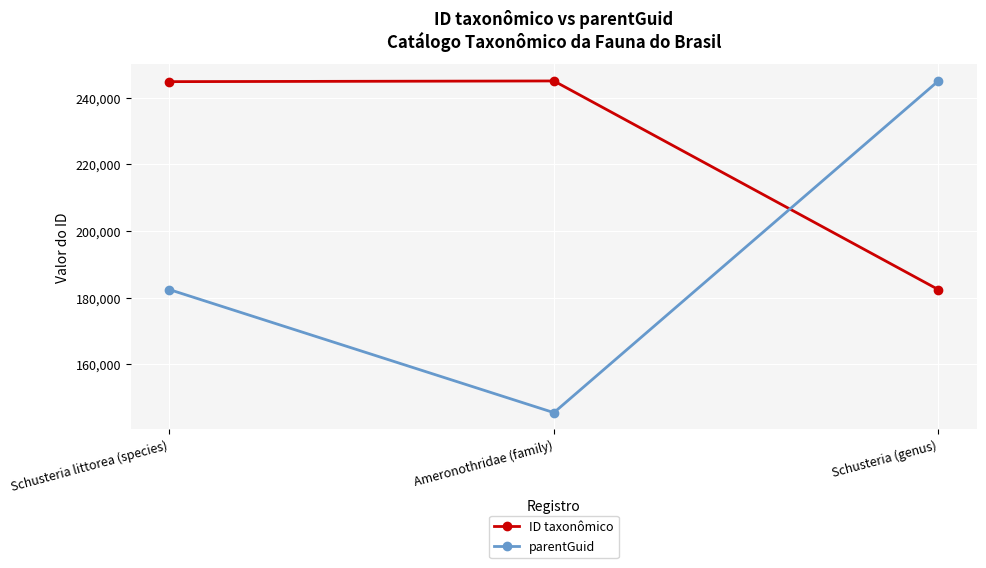

How many data points does each series have?

3